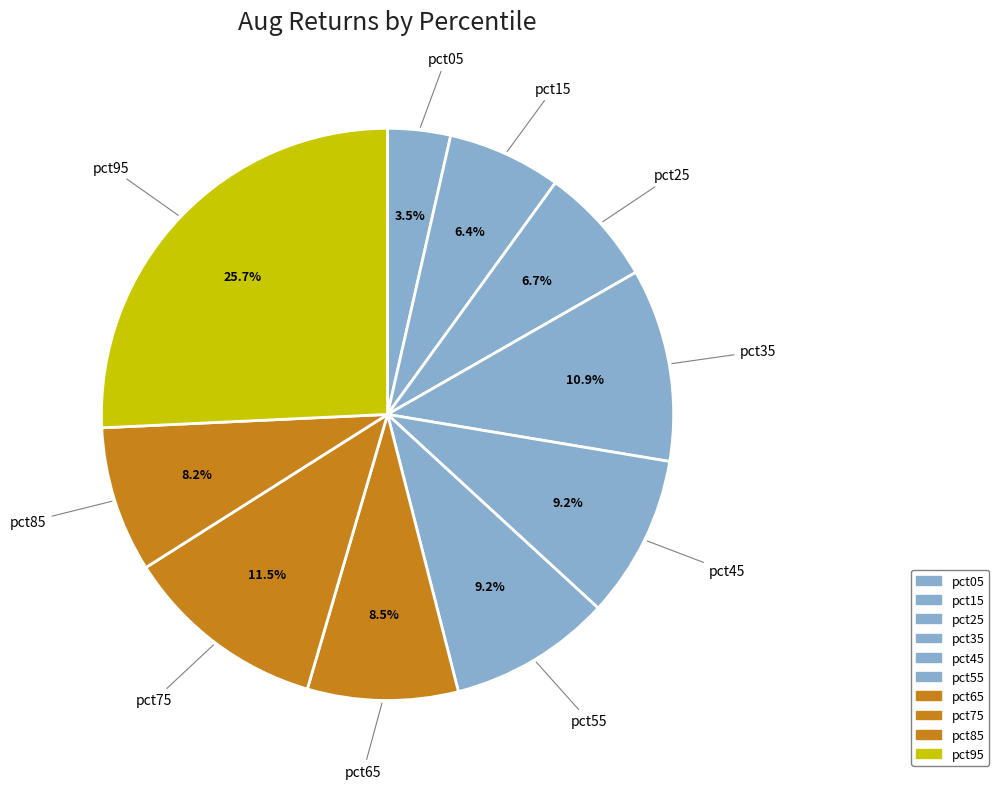

To the nearest percent, what percentage of the pie is pct25?

7%